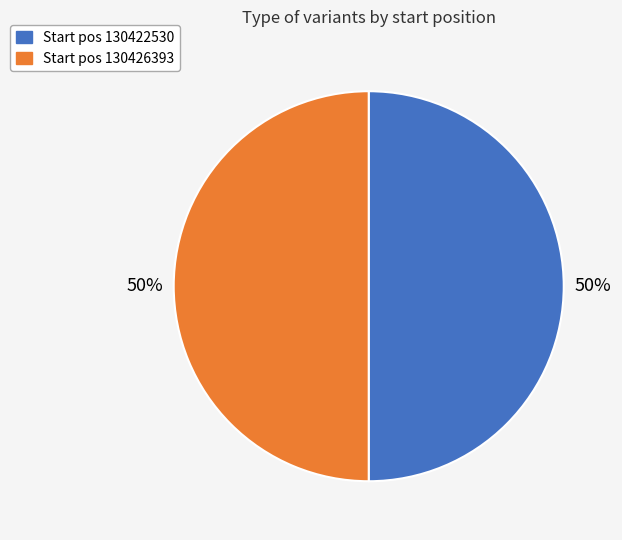

Count the number of slices in the pie.

2